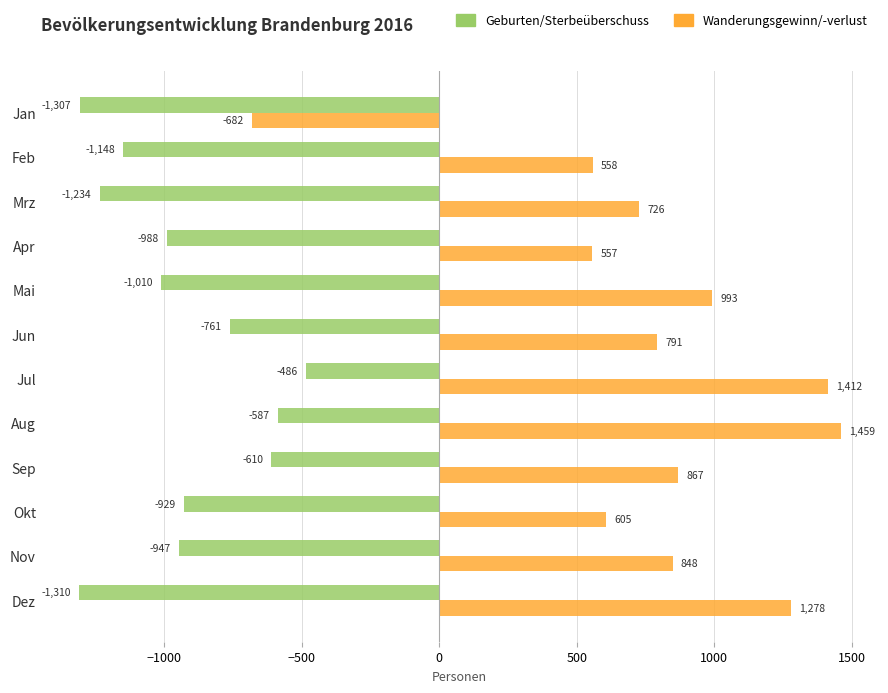

True or false: Geburten/Sterbeüberschuss has a value of -761 at Jun.

True